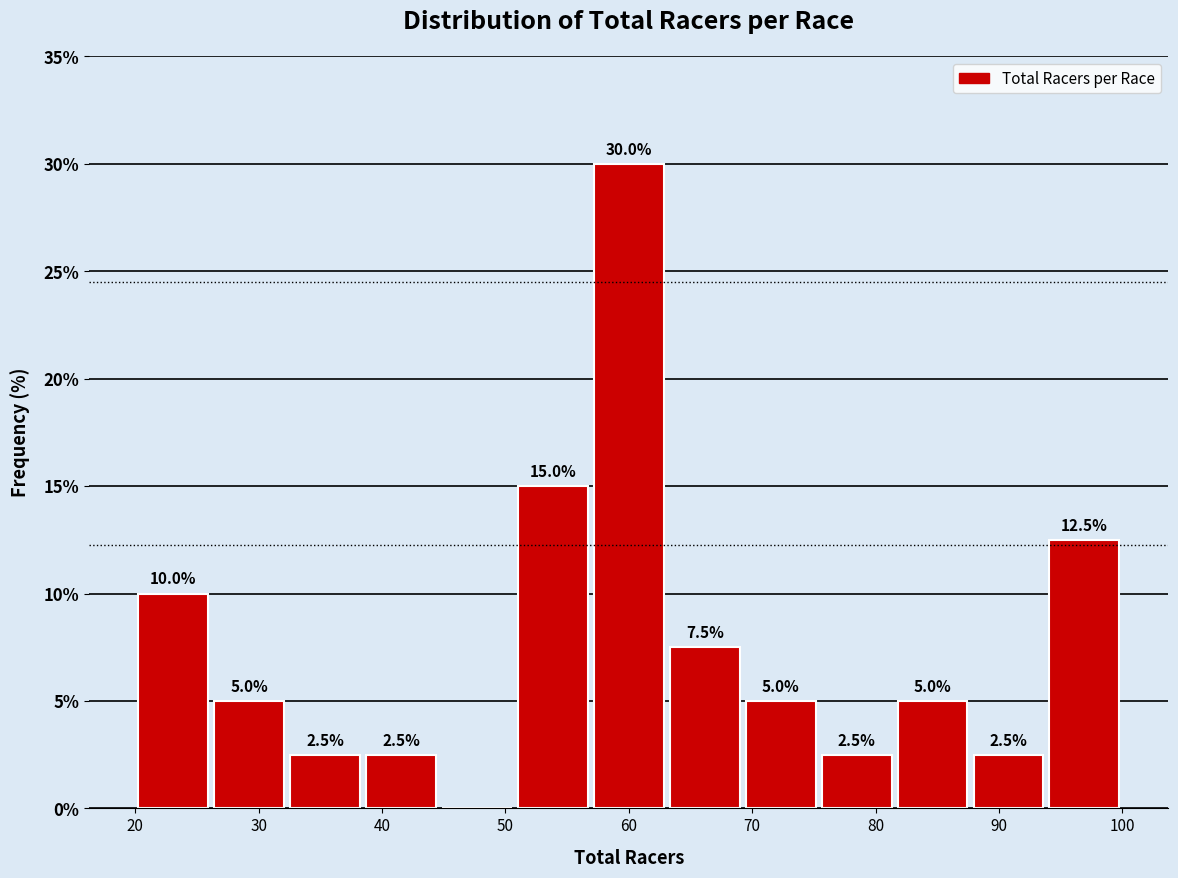

Over which range of the x-axis is the bar tallest?

57 to 63